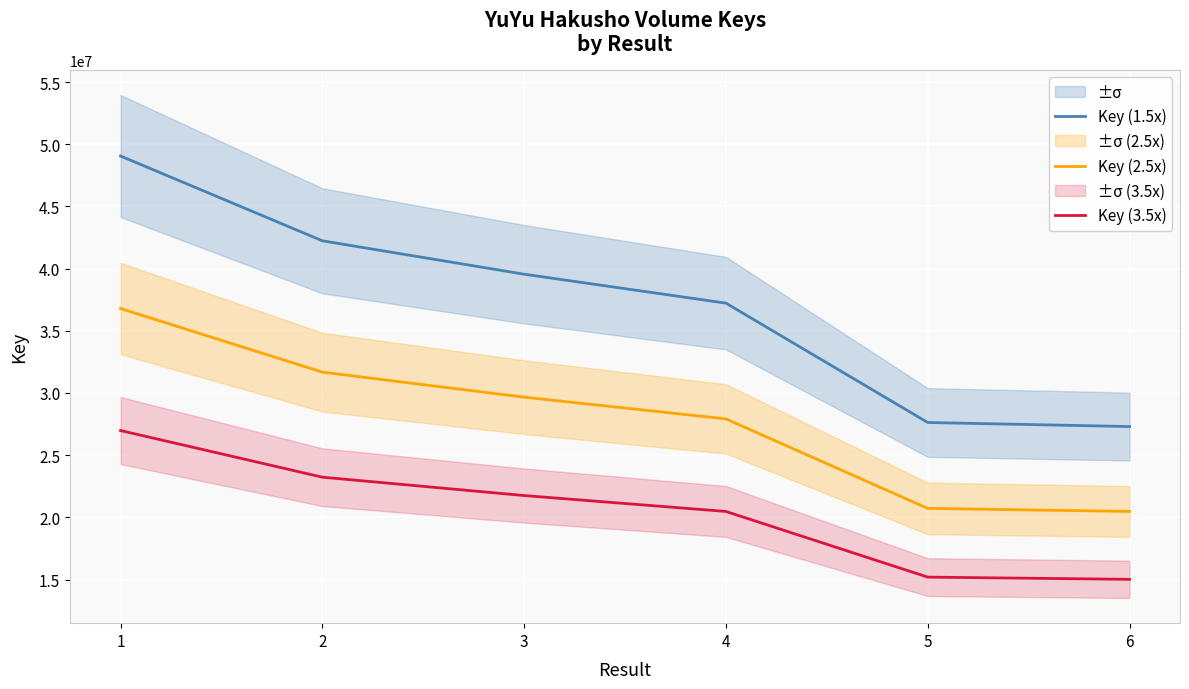

What is the value of the Key (2.5x) point at the 6th from the left?

20473682.2